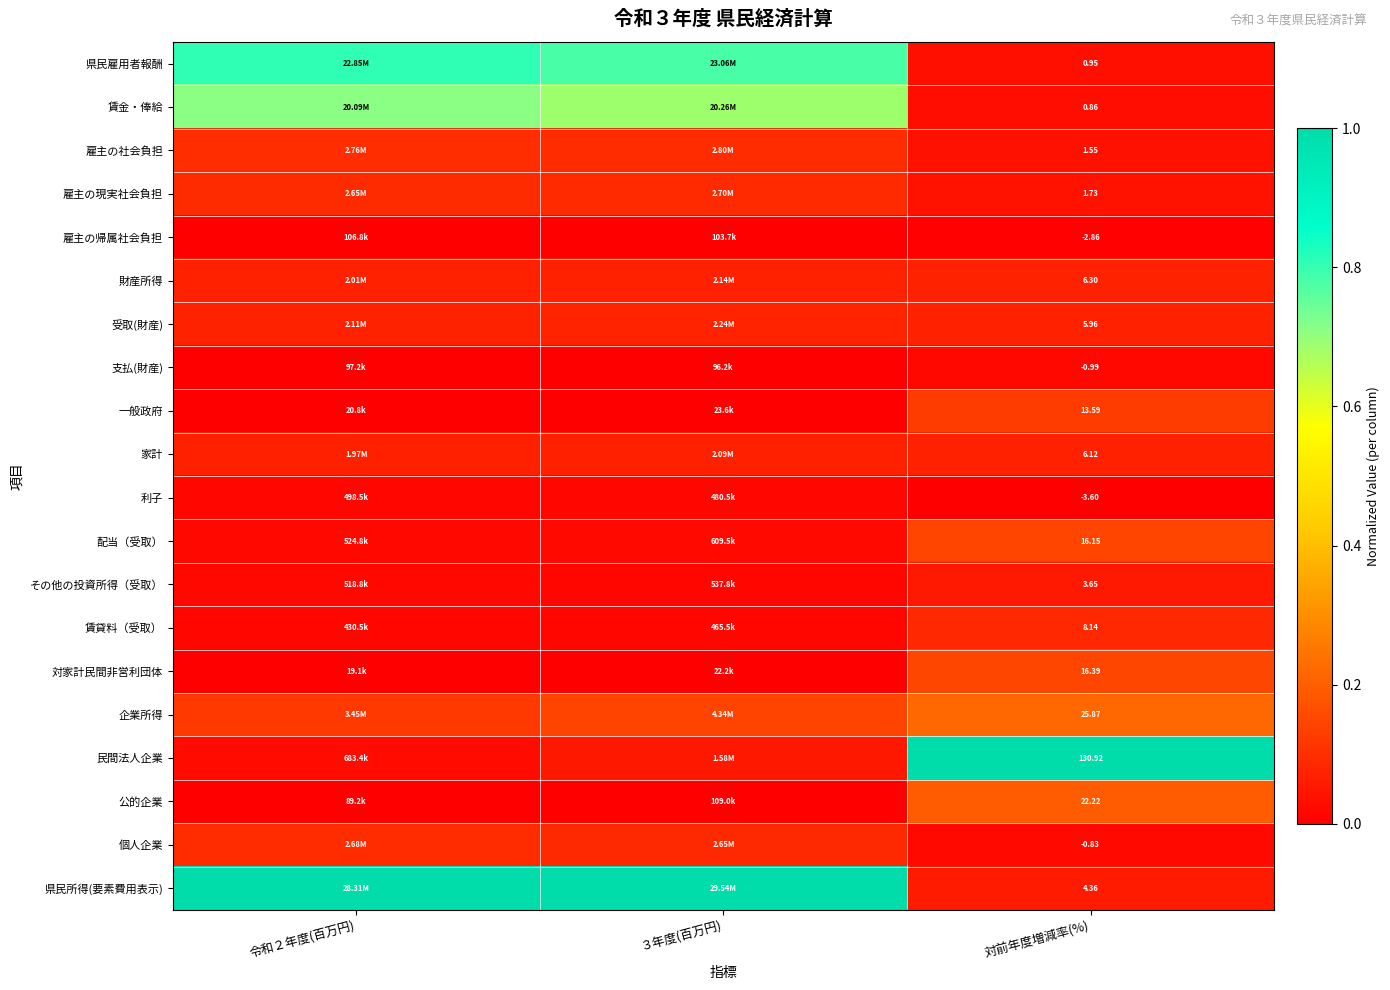

Is the value of 個人企業 at 令和２年度(百万円) greater than the value of 家計 at ３年度(百万円)?

Yes